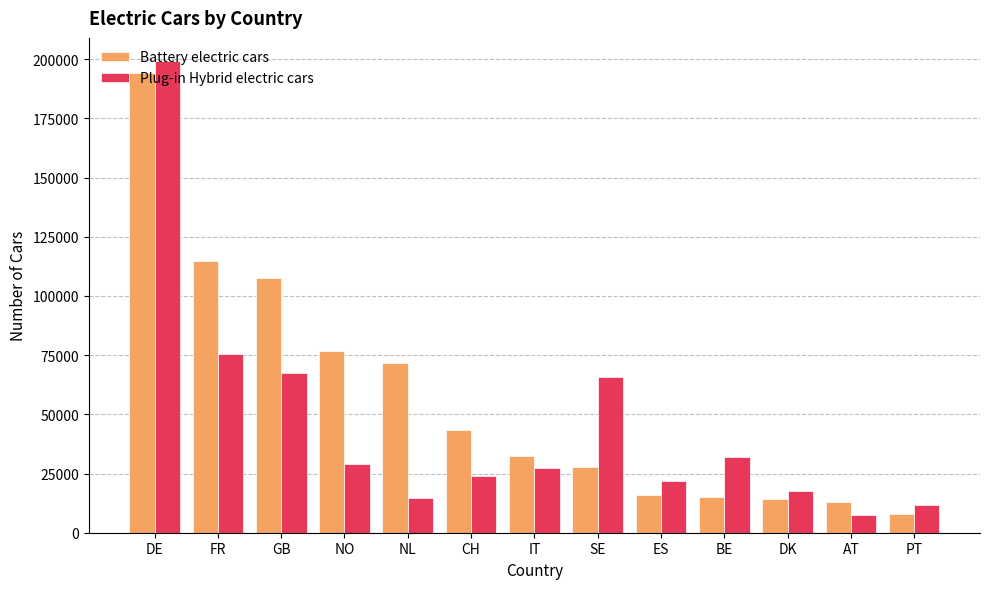

What is the smallest value displayed?

7560